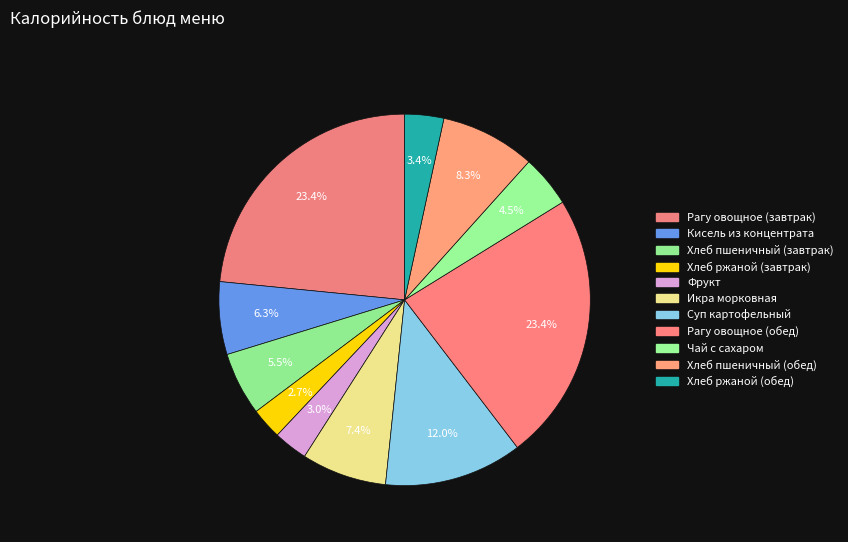

Combined, do Фрукт and Хлеб пшеничный (обед) account for over 50%?

No